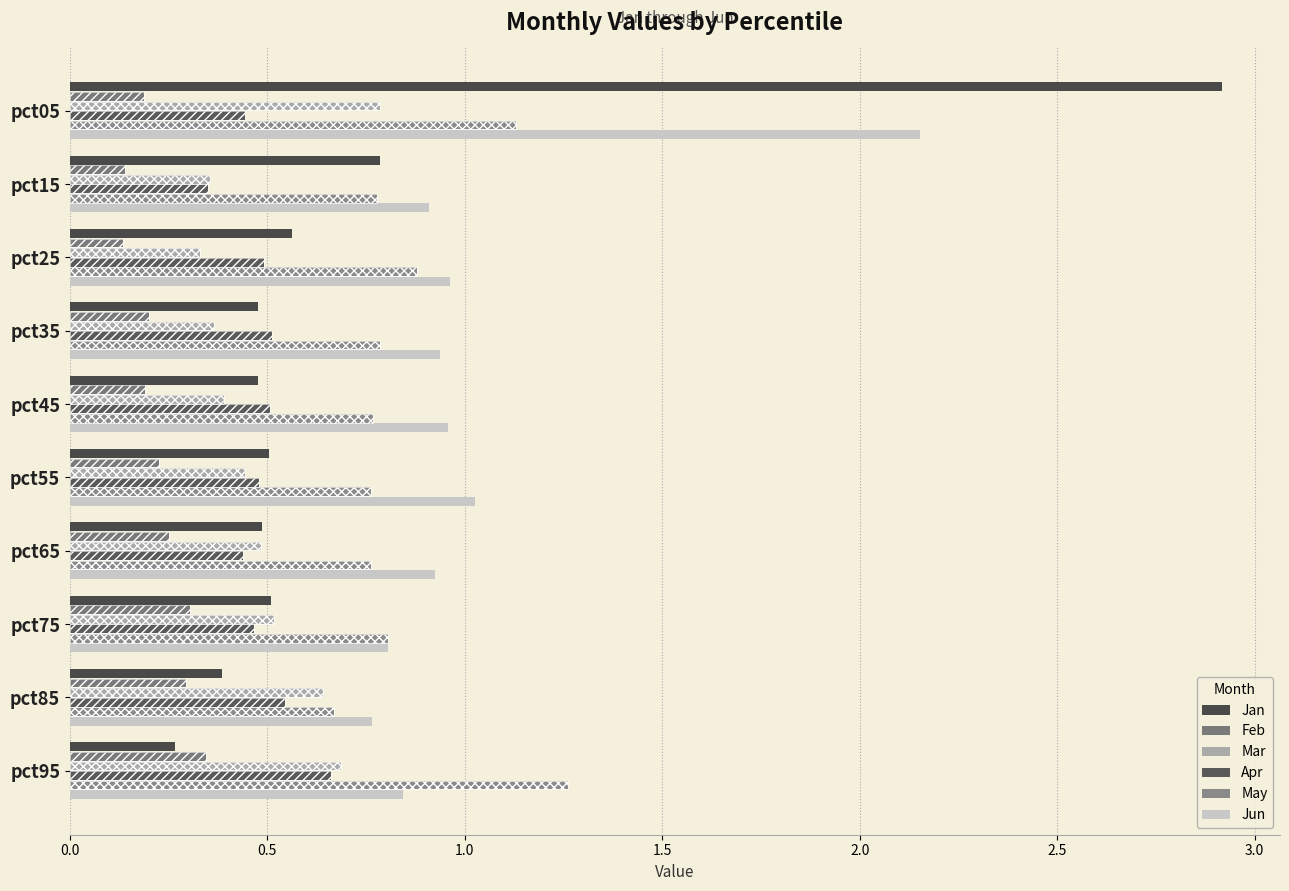

True or false: Jan has a value of 3.9 at pct05.

False